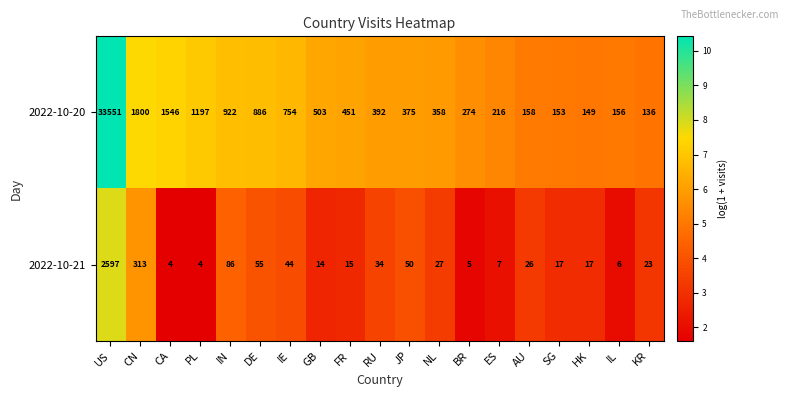

Is it true that 2022-10-20 equals 1327 at DE?

False